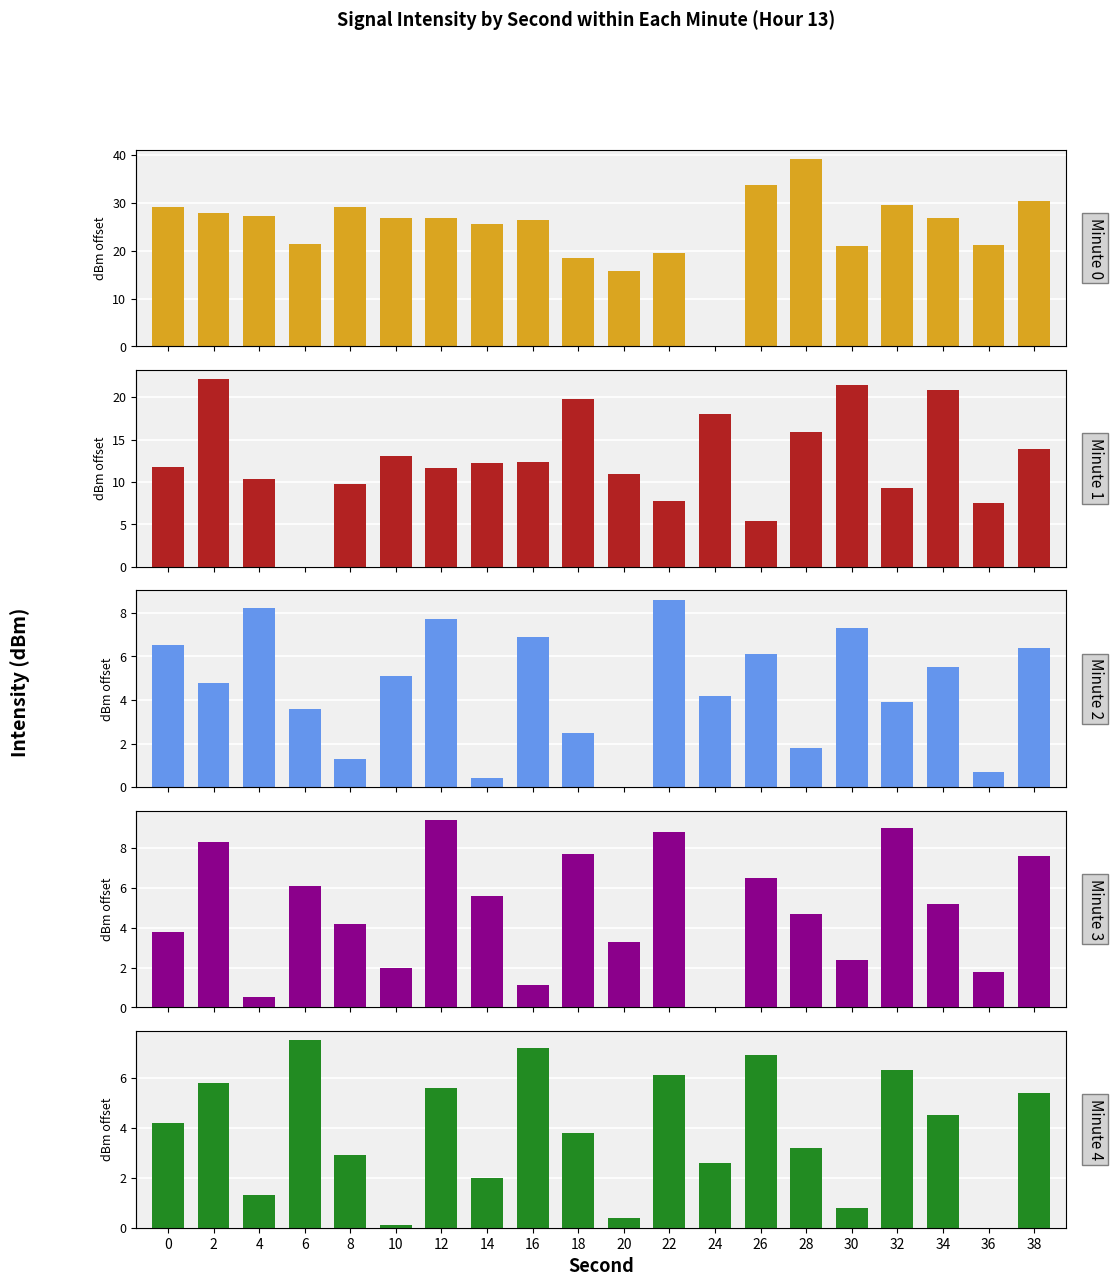

Which series has the largest total across all categories?

Minute 0